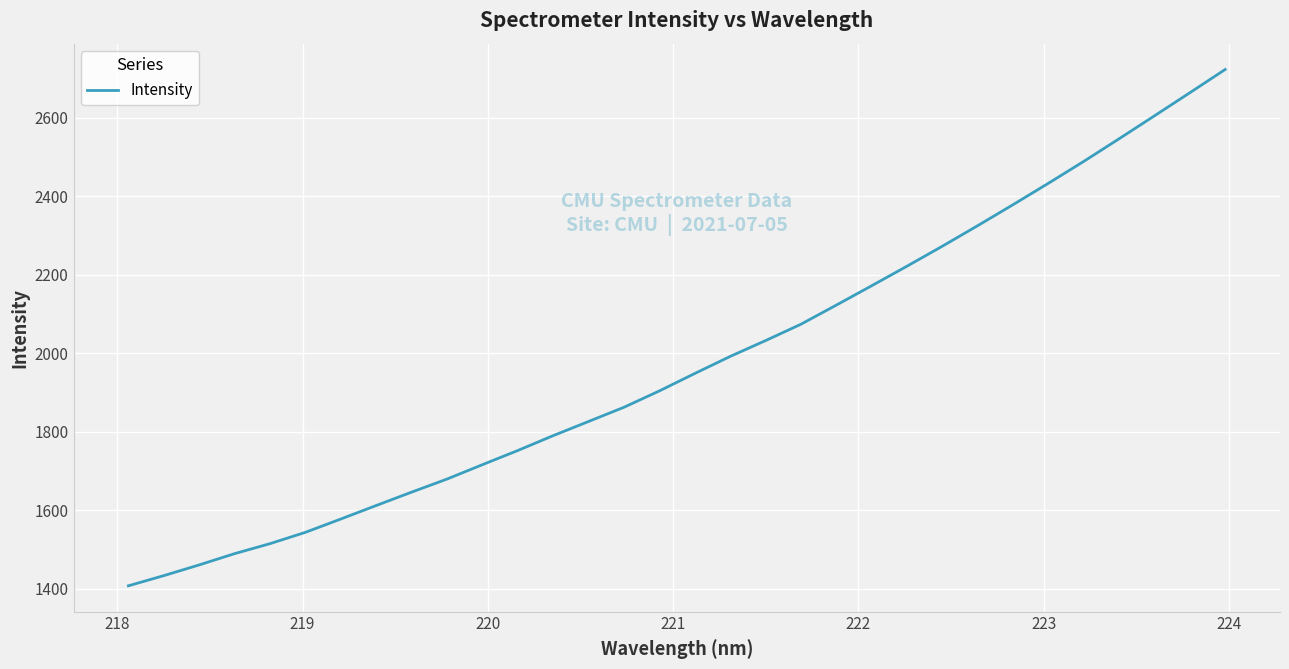

What is the smallest value displayed?

1406.9